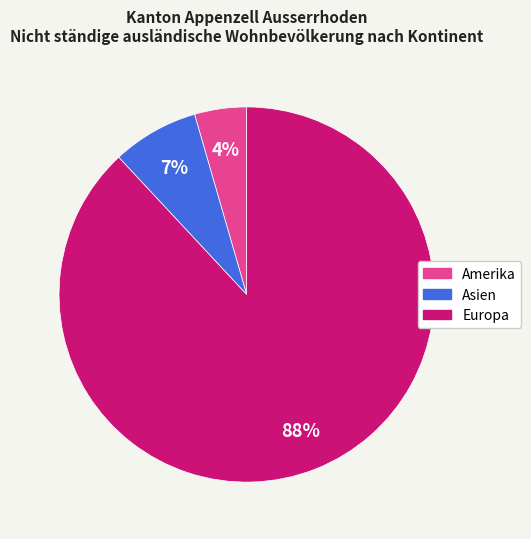

To the nearest percent, what is the average slice percentage?

33%